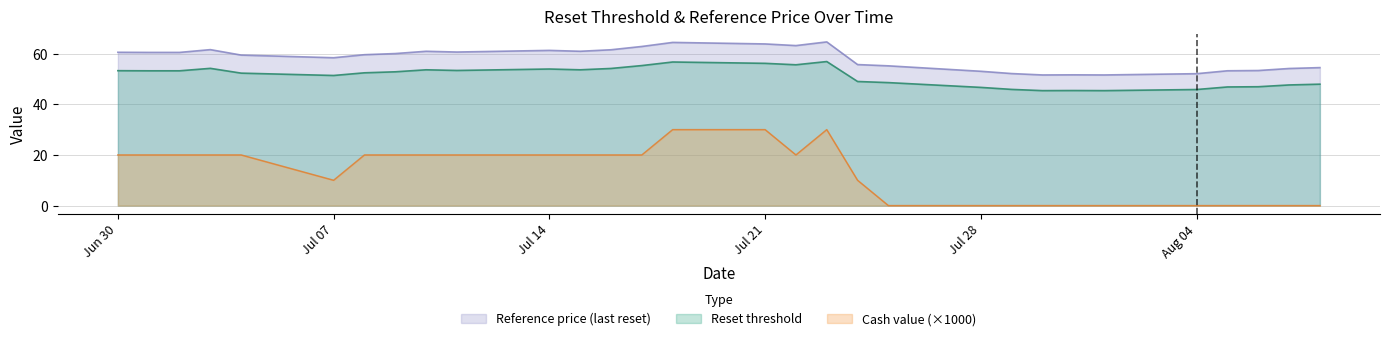

Count the number of data series in this chart.

3